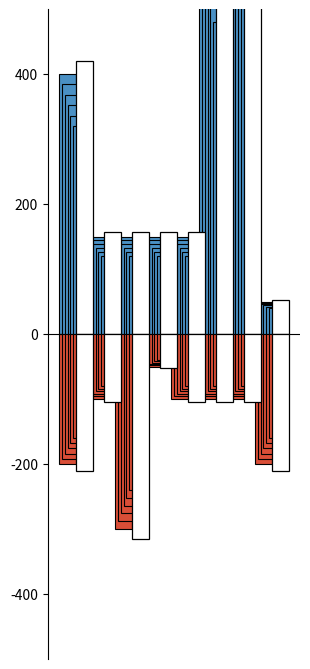

List the series in order of their peak value, lowest first.

Est. Qty (G), Est. Qty (D)